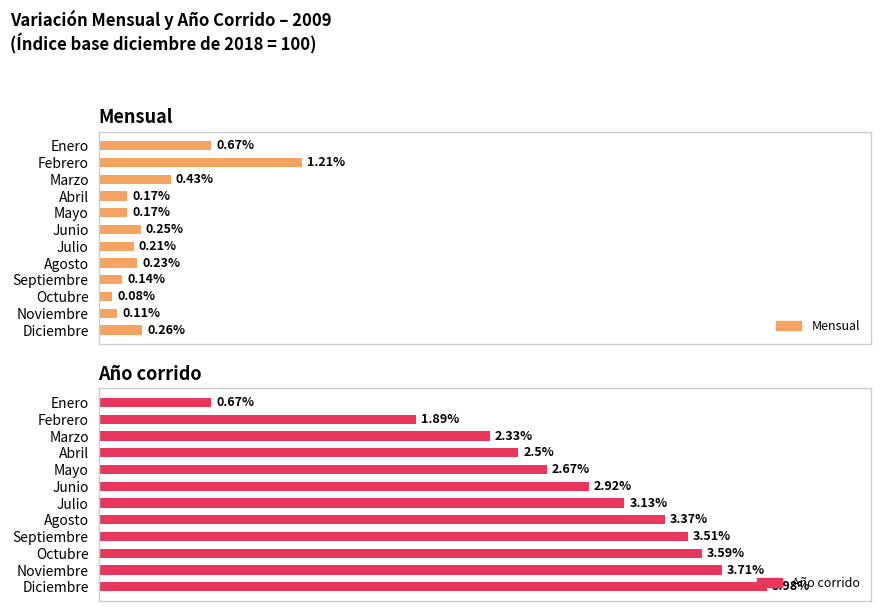

What is the value of the Mensual bar at the 10th from the left?

0.1